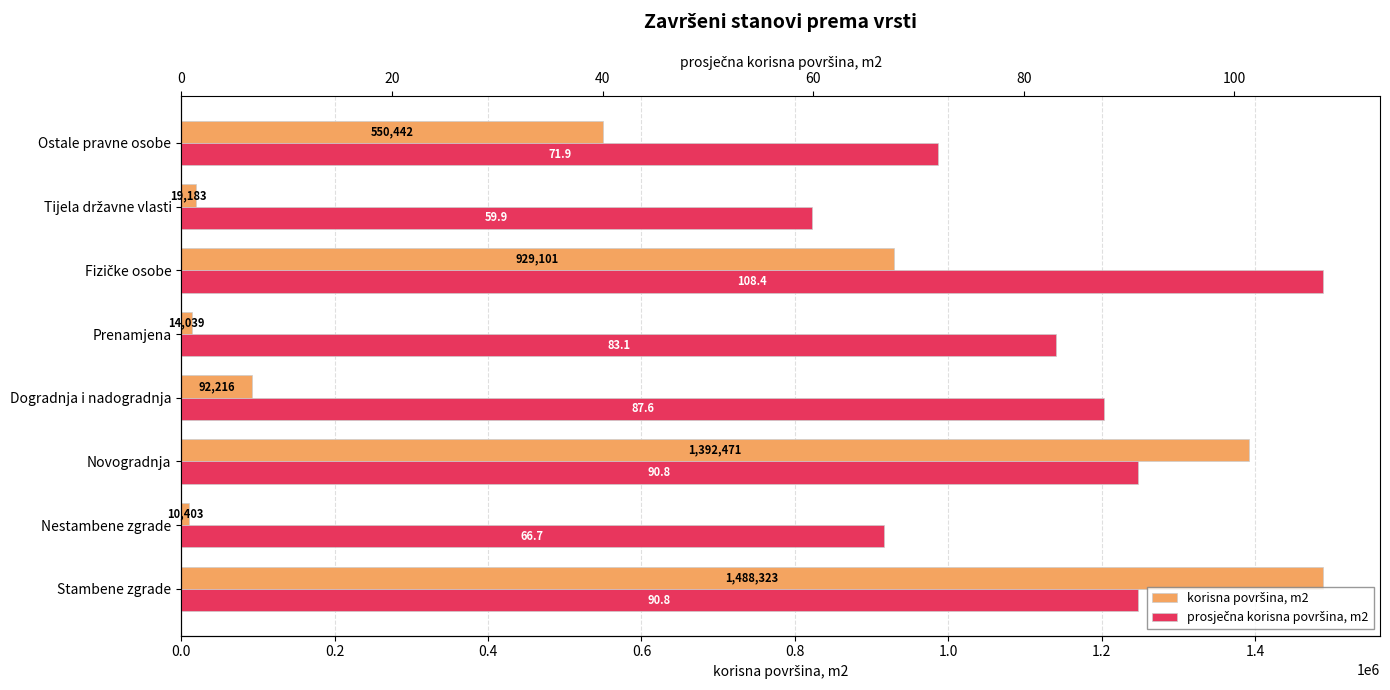

What is the average value of the prosječna korisna površina, m2 series?

82.4